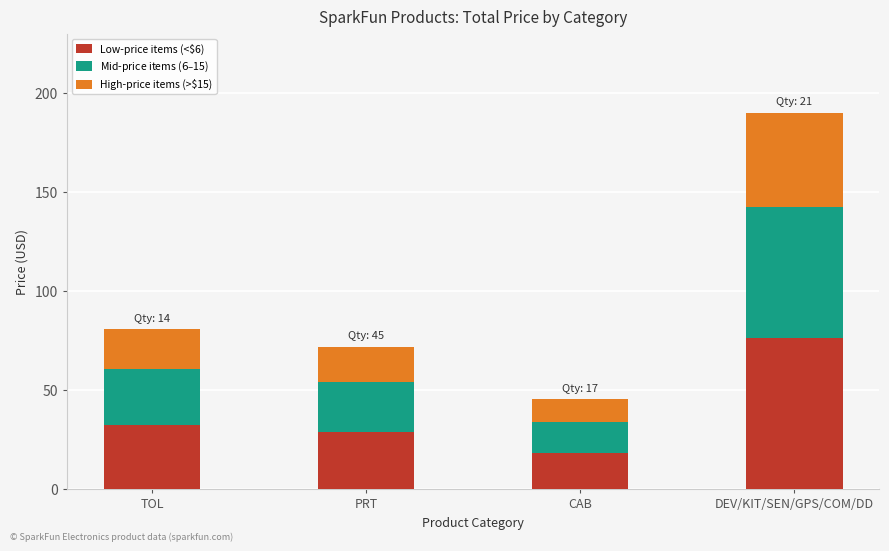

How many values in the Low-price items (<$6) series are below 32?

2